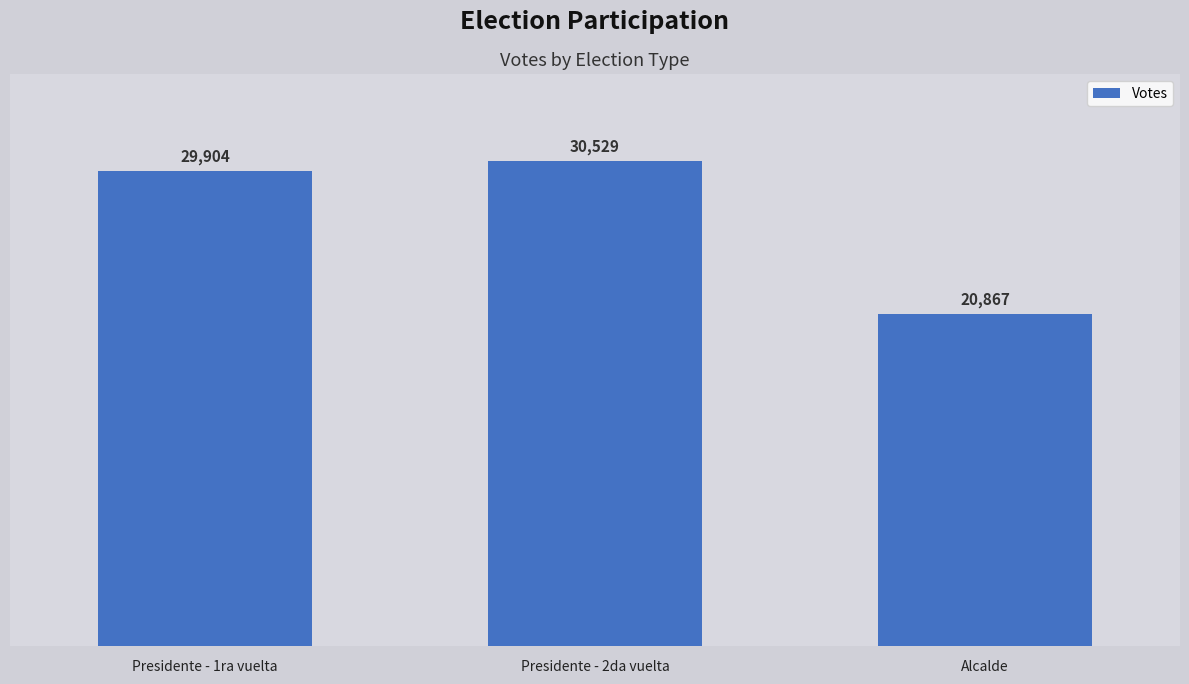

Which category has the lowest value across all series?

Alcalde